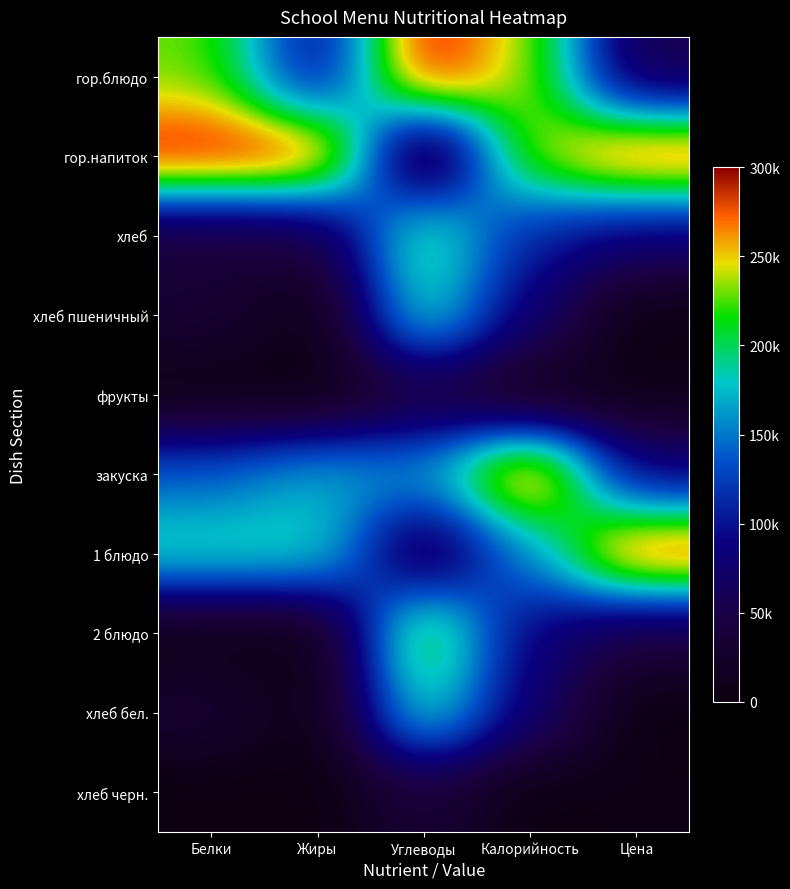

Which has a higher value, Углеводы or Цена?

Углеводы